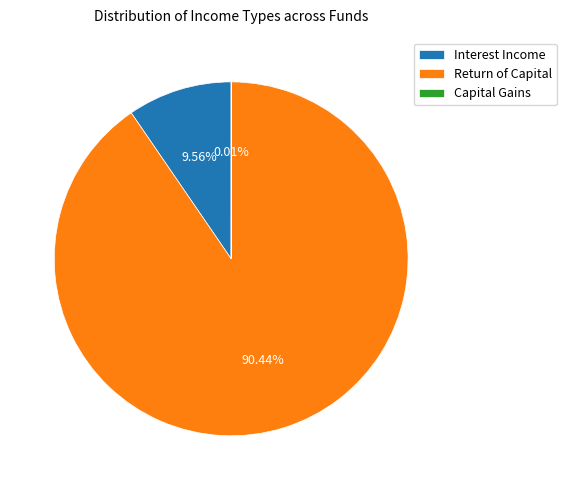

Do Interest Income and Return of Capital together represent more than half of the pie?

Yes